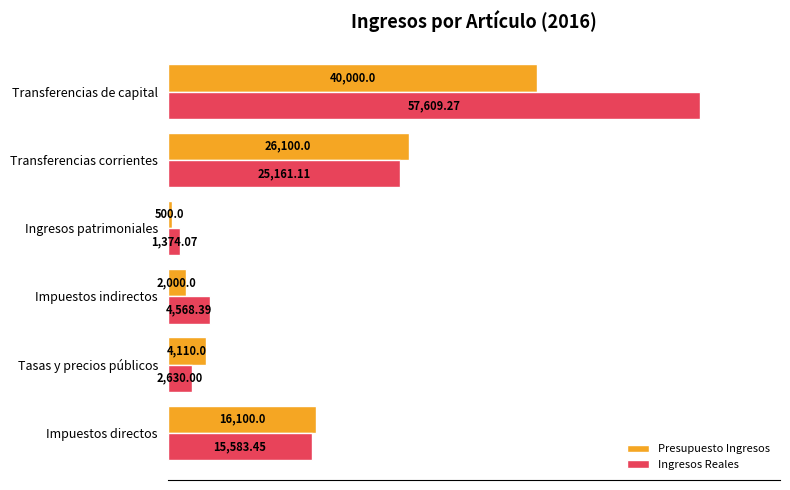

Between Tasas y precios públicos and Transferencias corrientes, which series saw the biggest shift?

Ingresos Reales